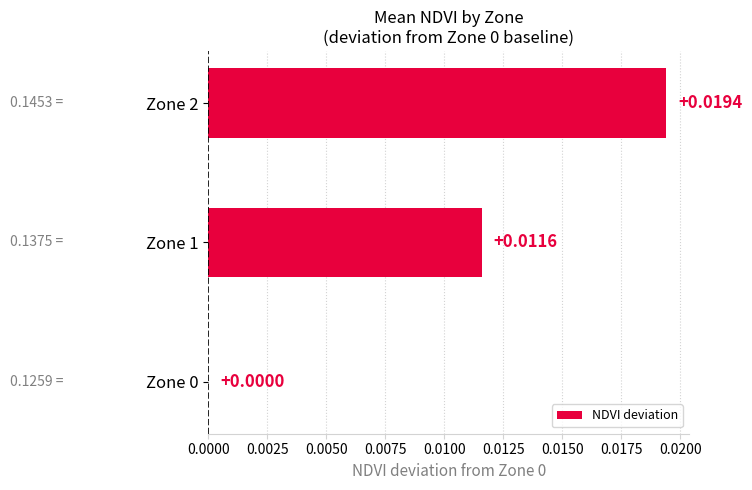

Between Zone 1 and Zone 0, which is larger?

Zone 1